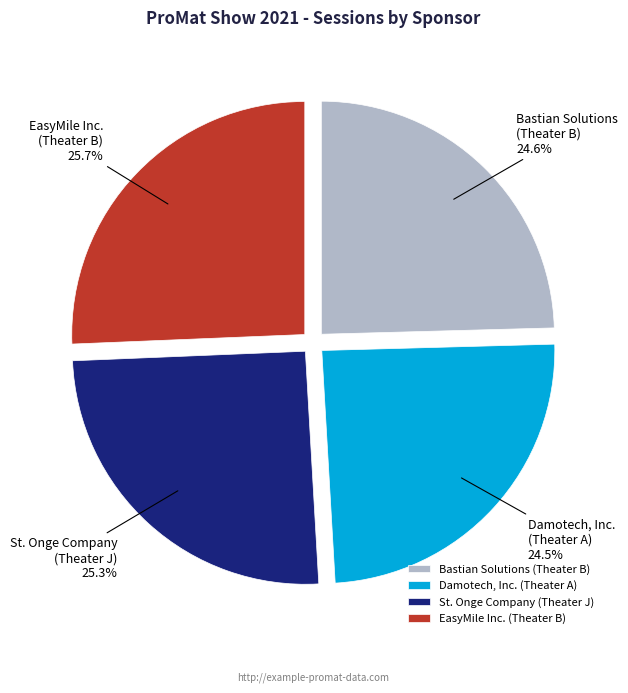

What is the ratio of the value at St. Onge Company (Theater J) to the value at Damotech, Inc. (Theater A)?

1.0